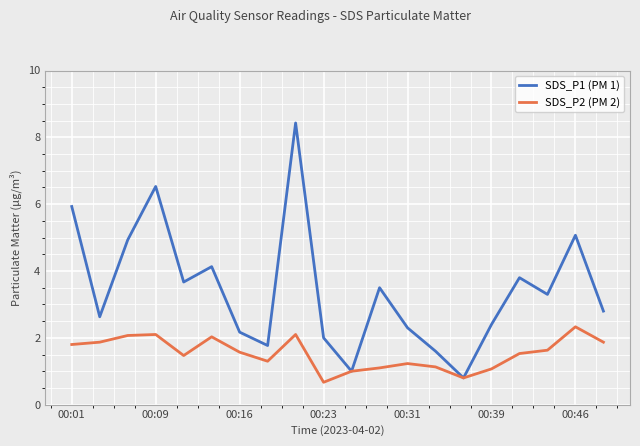

Which series has the largest range (max minus min)?

SDS_P1 (PM 1)